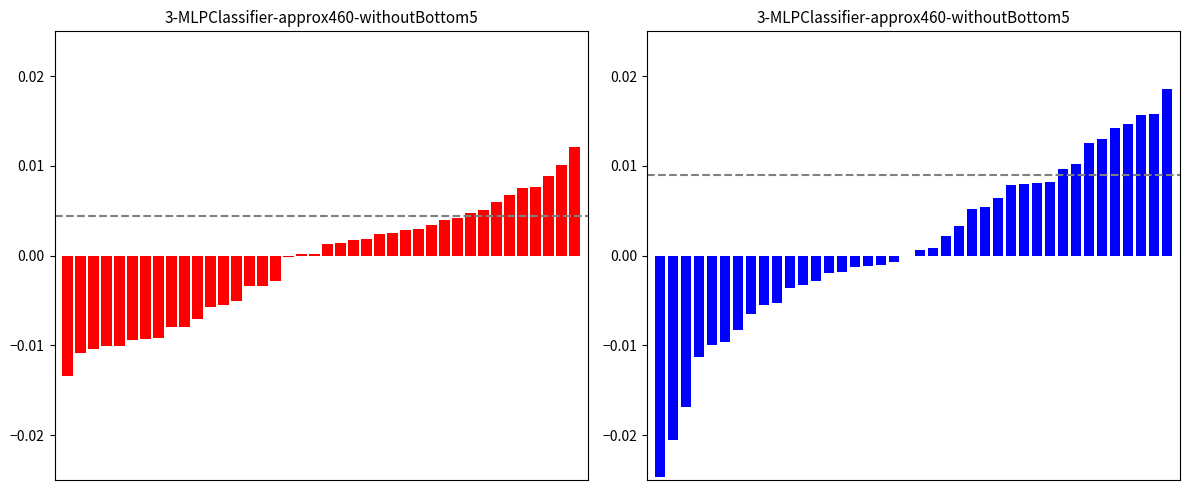

Reading left to right, transcribe all the data shown in this chart.

BME280_temperature deviation: -0.0	-0.0	-0.0	-0.0	-0.0	-0.0	-0.0	-0.0	-0.0	-0.0	-0.0	-0.0	-0.0	-0.0	-0.0	-0.0	-0.0	-0.0	0.0	0.0	0.0	0.0	0.0	0.0	0.0	0.0	0.0	0.0	0.0	0.0	0.0	0.0	0.0	0.0	0.0	0.0	0.0	0.0	0.0	0.0
BME280_humidity deviation: -0.0	-0.0	-0.0	-0.0	-0.0	-0.0	-0.0	-0.0	-0.0	-0.0	-0.0	-0.0	-0.0	-0.0	-0.0	-0.0	-0.0	-0.0	-0.0	0.0	0.0	0.0	0.0	0.0	0.0	0.0	0.0	0.0	0.0	0.0	0.0	0.0	0.0	0.0	0.0	0.0	0.0	0.0	0.0	0.0